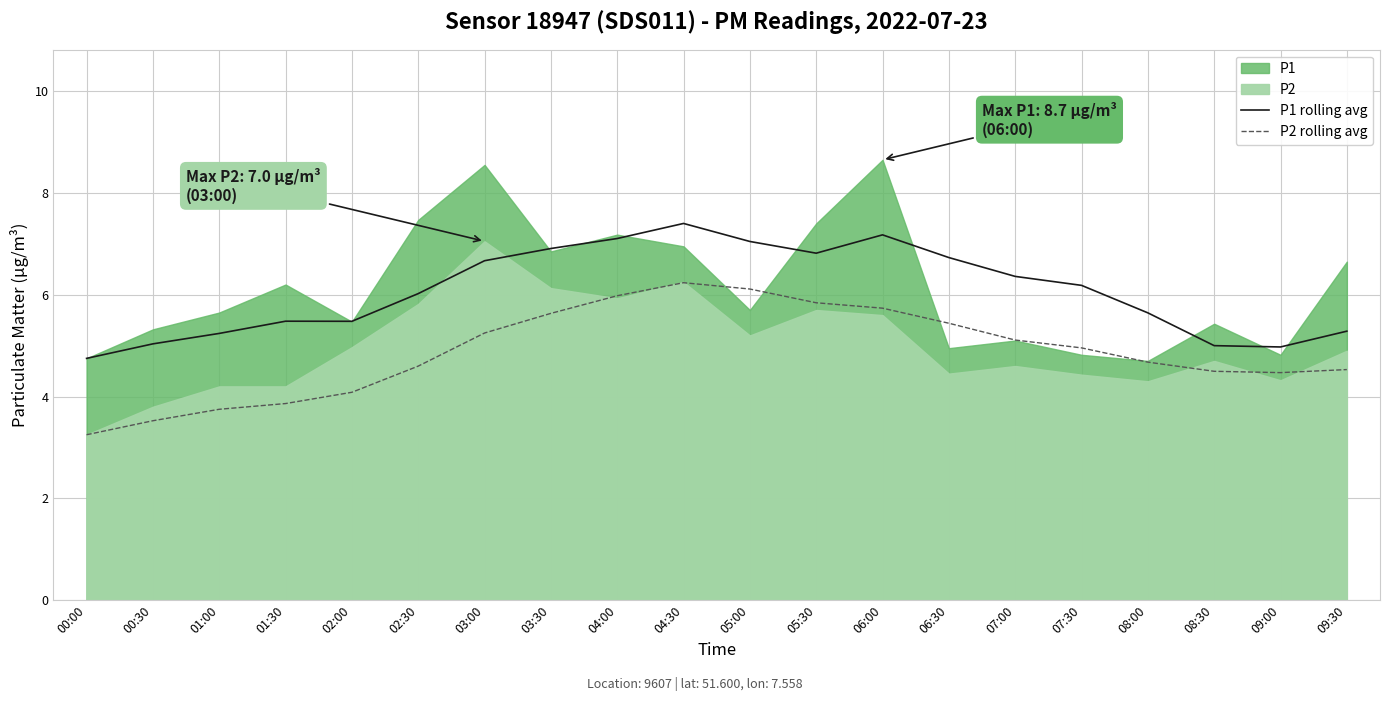

Is the value of P1 rolling avg at 05:00 greater than the value of P2 rolling avg at 08:00?

Yes